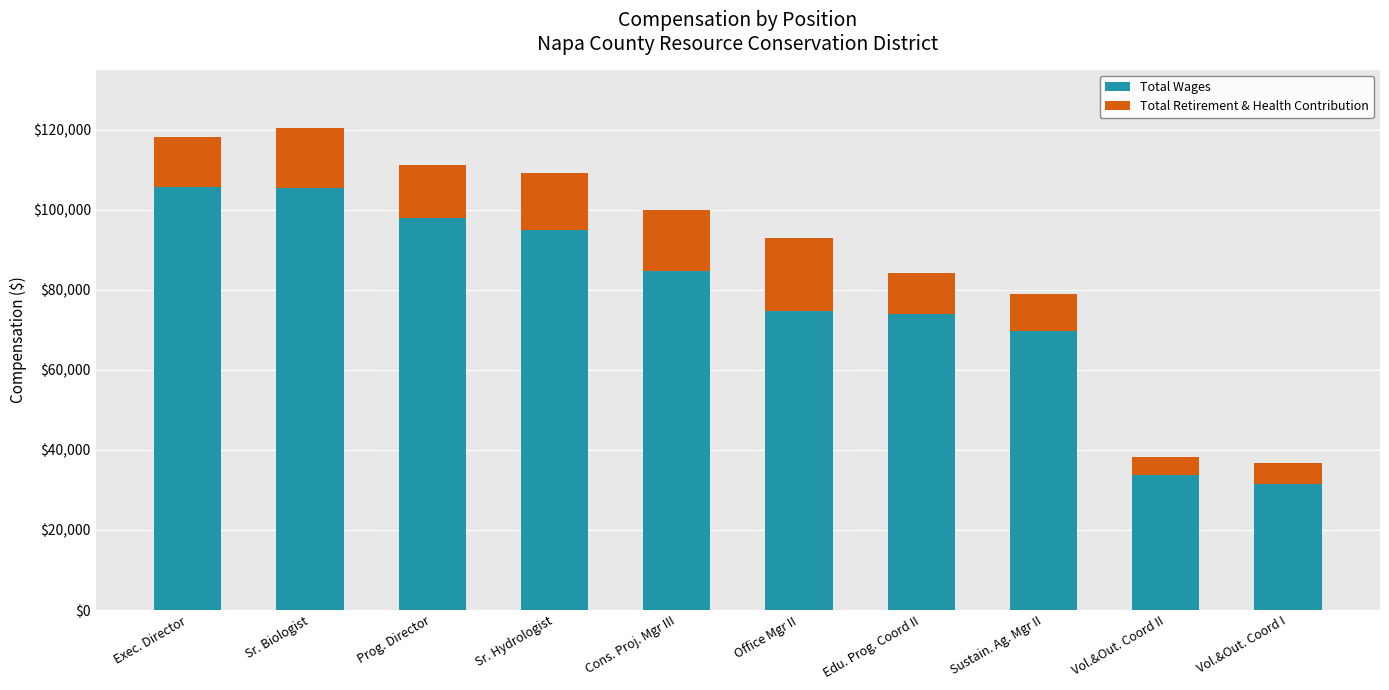

At which category is the sum across all series the highest?

Sr. Biologist